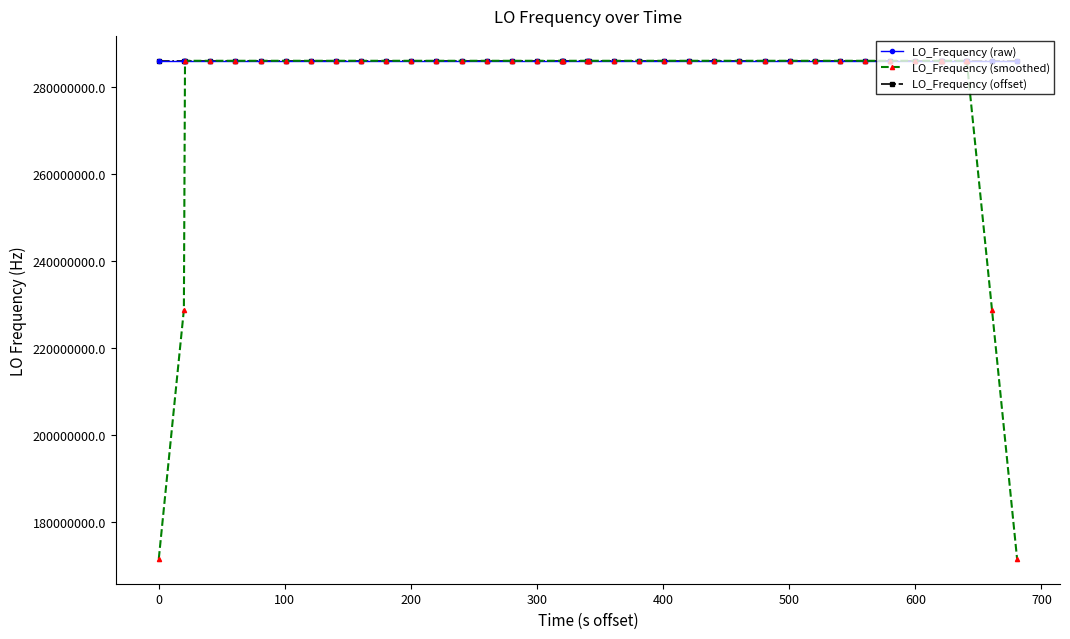

How many lines are shown in the chart?

3